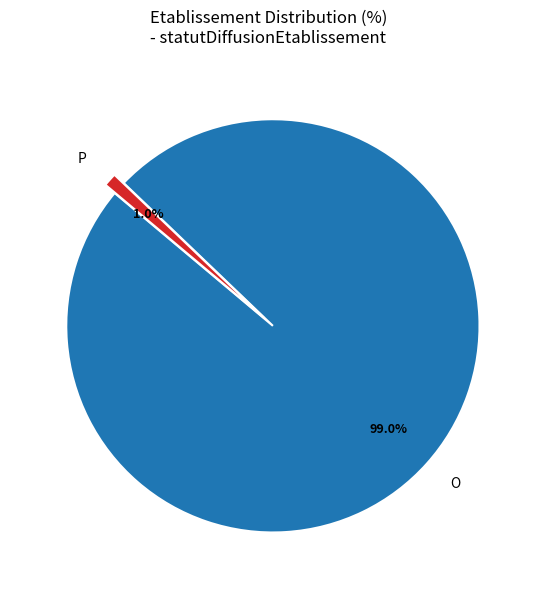

Which category has the biggest portion of the pie?

O